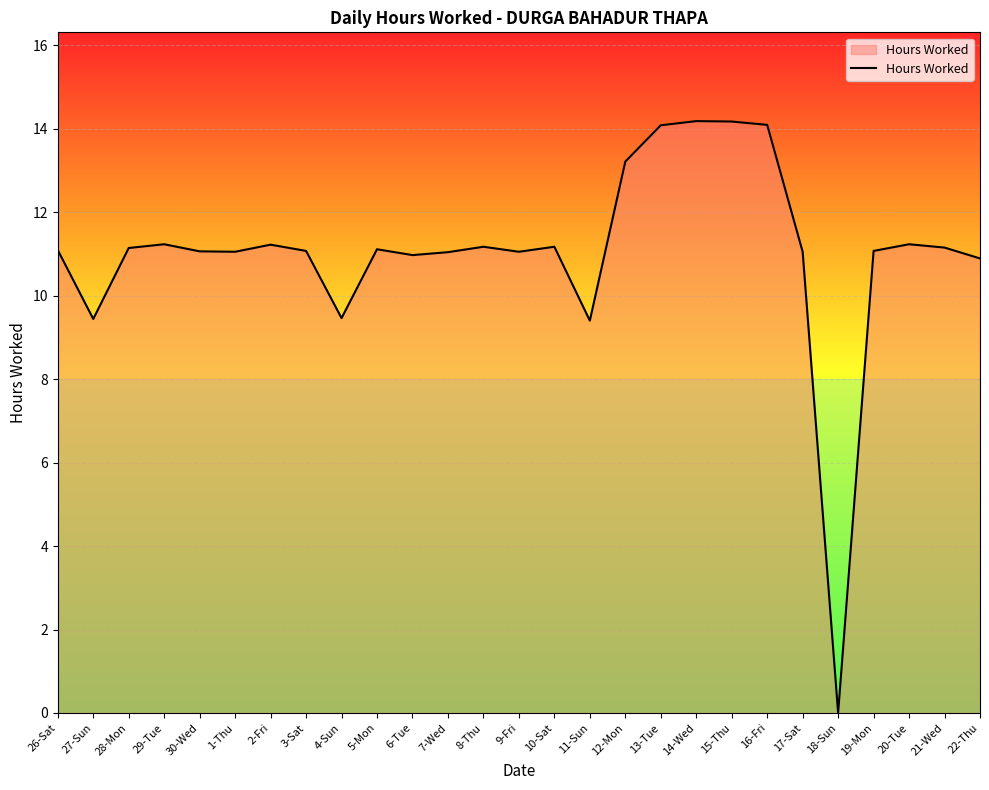

What is the change in value from 10-Sat to 18-Sun?

-11.2